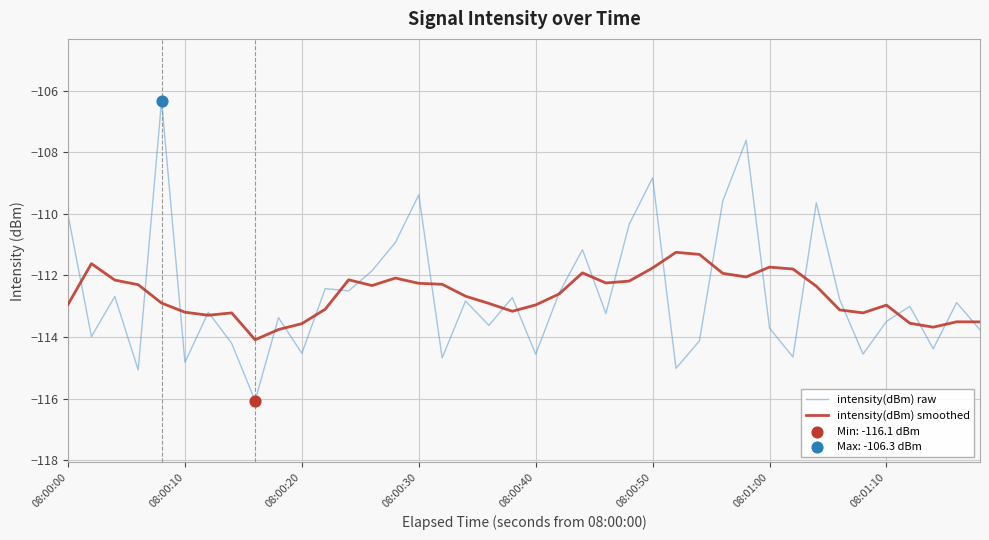

Which series has the largest range (max minus min)?

intensity(dBm) raw